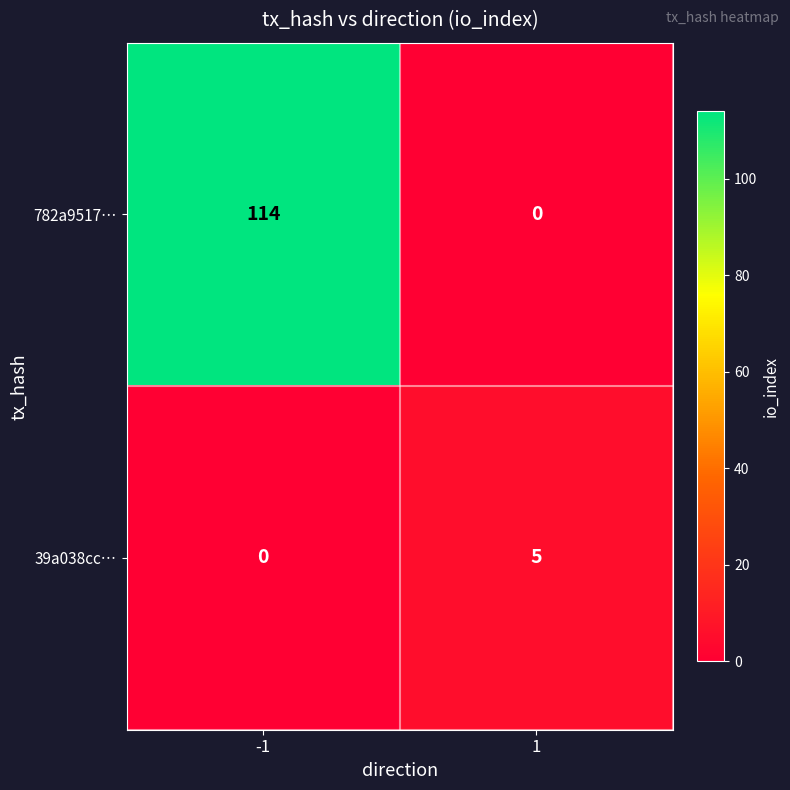

How many series are shown in this chart?

2